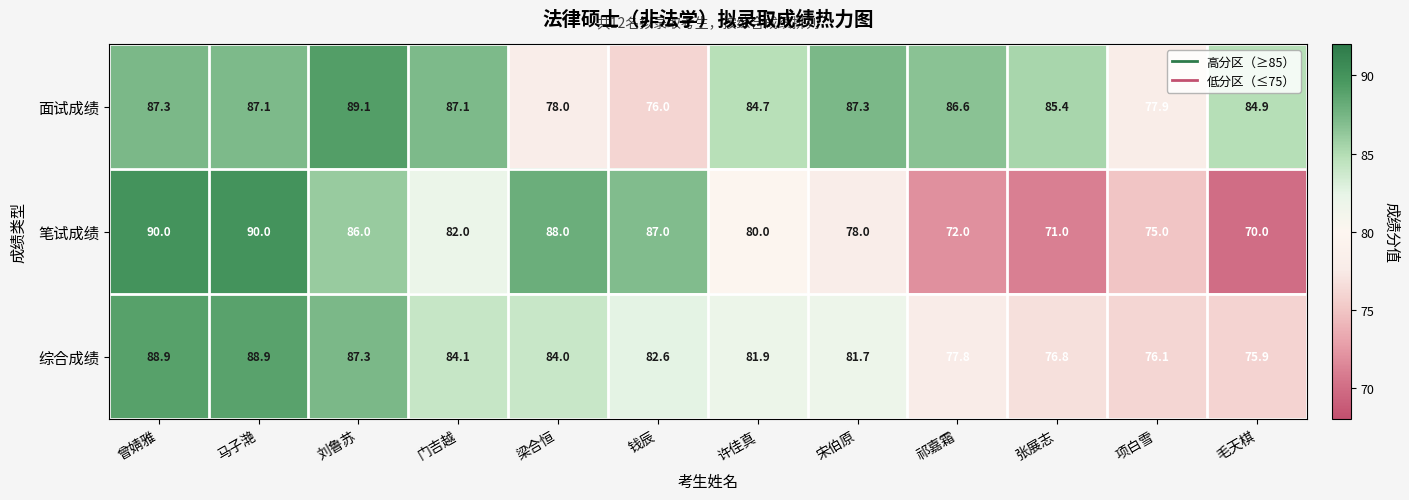

What is the maximum value for 笔试成绩?

90.0